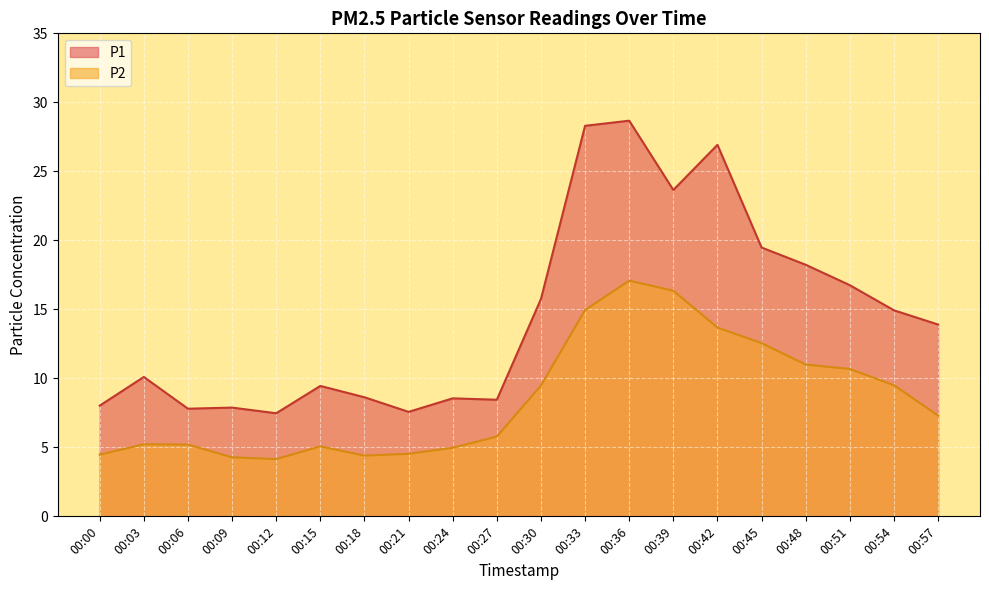

At which category does P2 reach its first local peak?

00:03